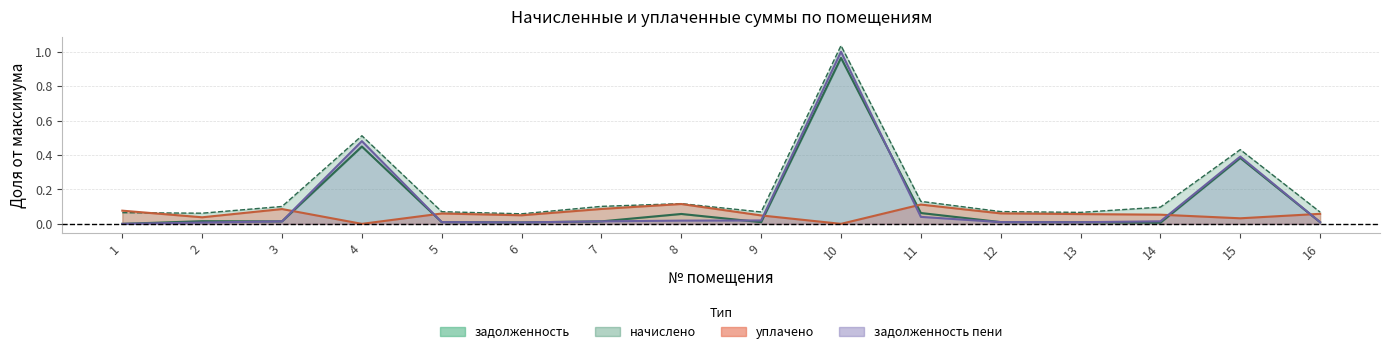

Where do задолженность and уплачено first cross each other?

3 and 4